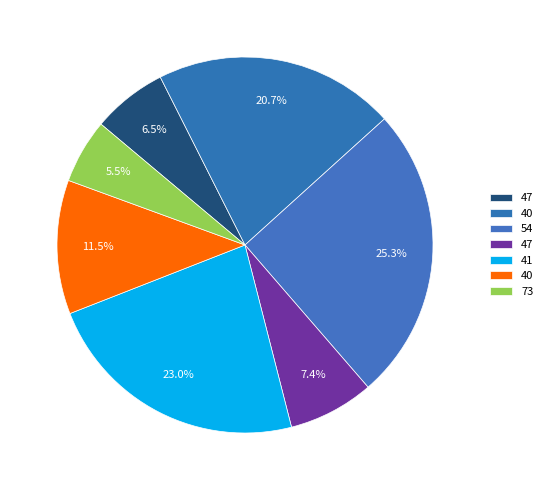

How many segments does this pie chart have?

7